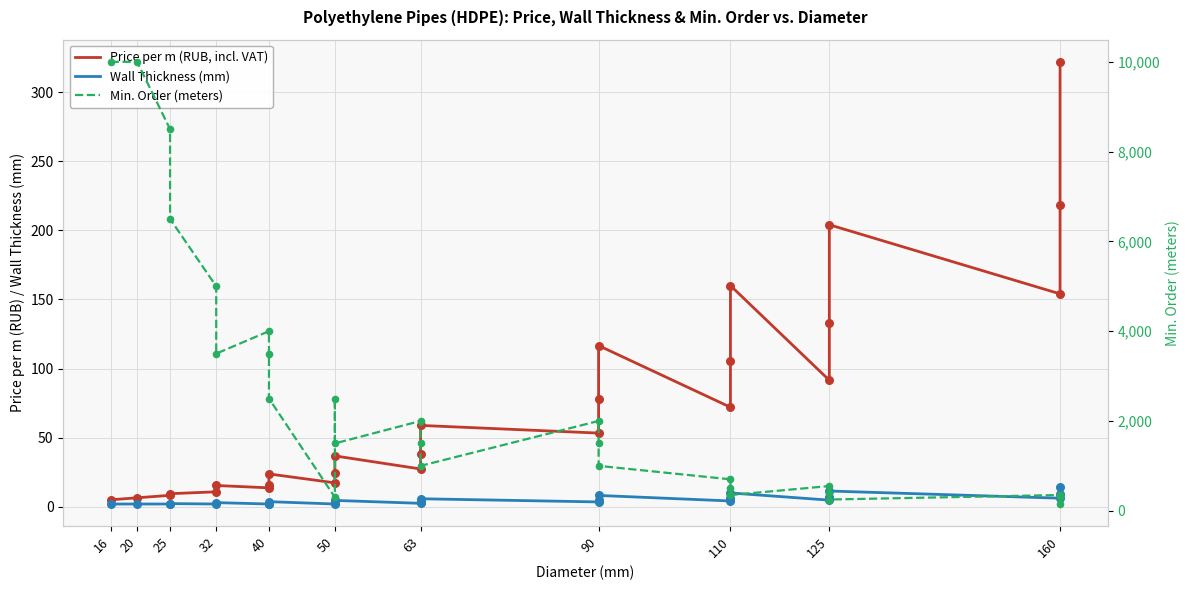

What are all the series names shown in the legend?

Price per m (RUB, incl. VAT), Wall Thickness (mm), Min. Order (meters)